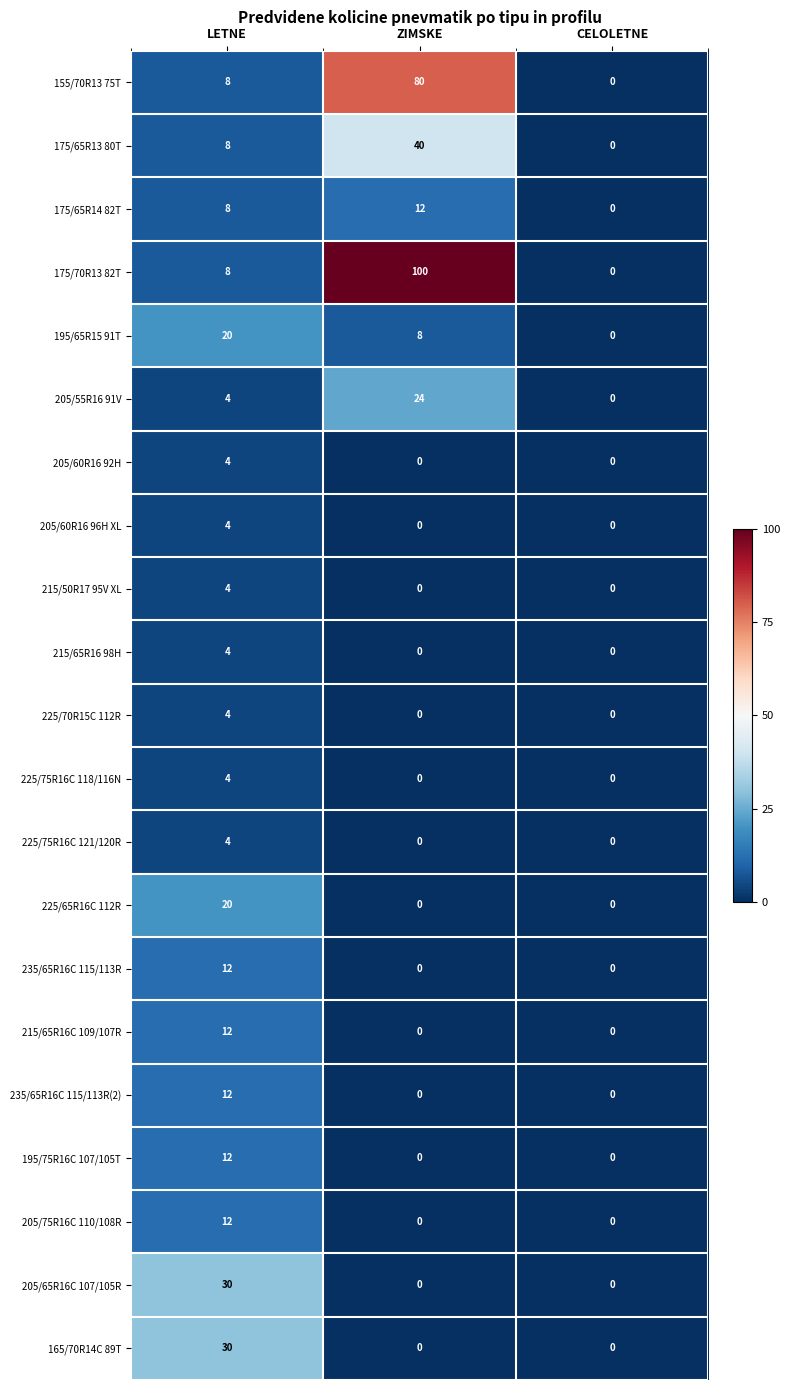

What is the spread (max minus min) of values at LETNE?

26